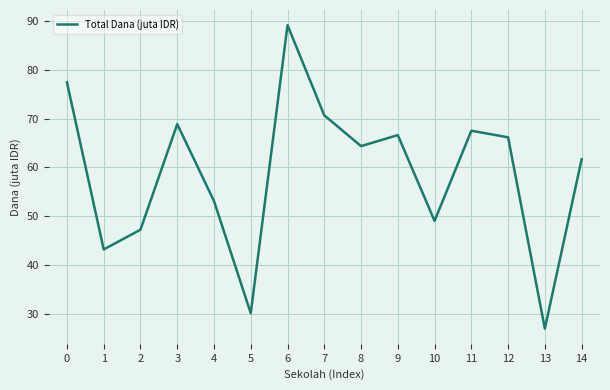

What is the smallest value displayed?

27.0